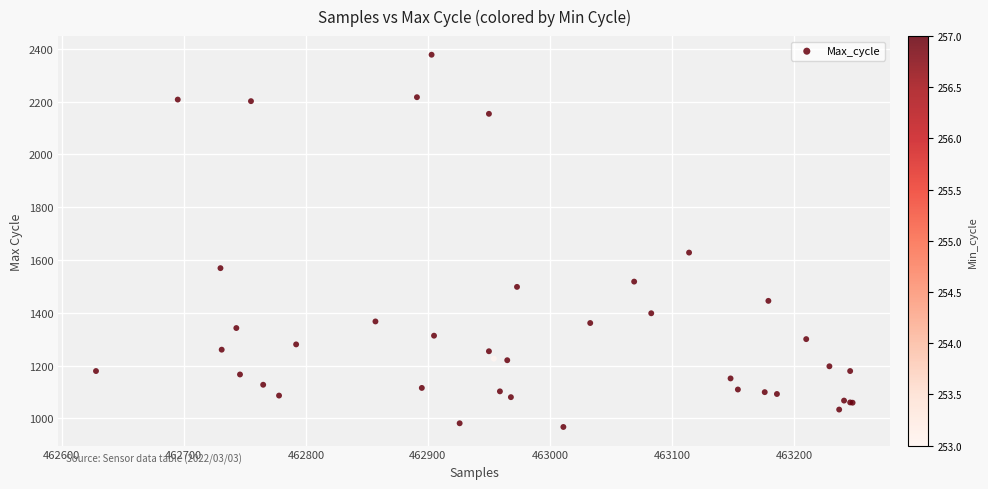

What Y value in the scatter plot is closest to 1672?

1628